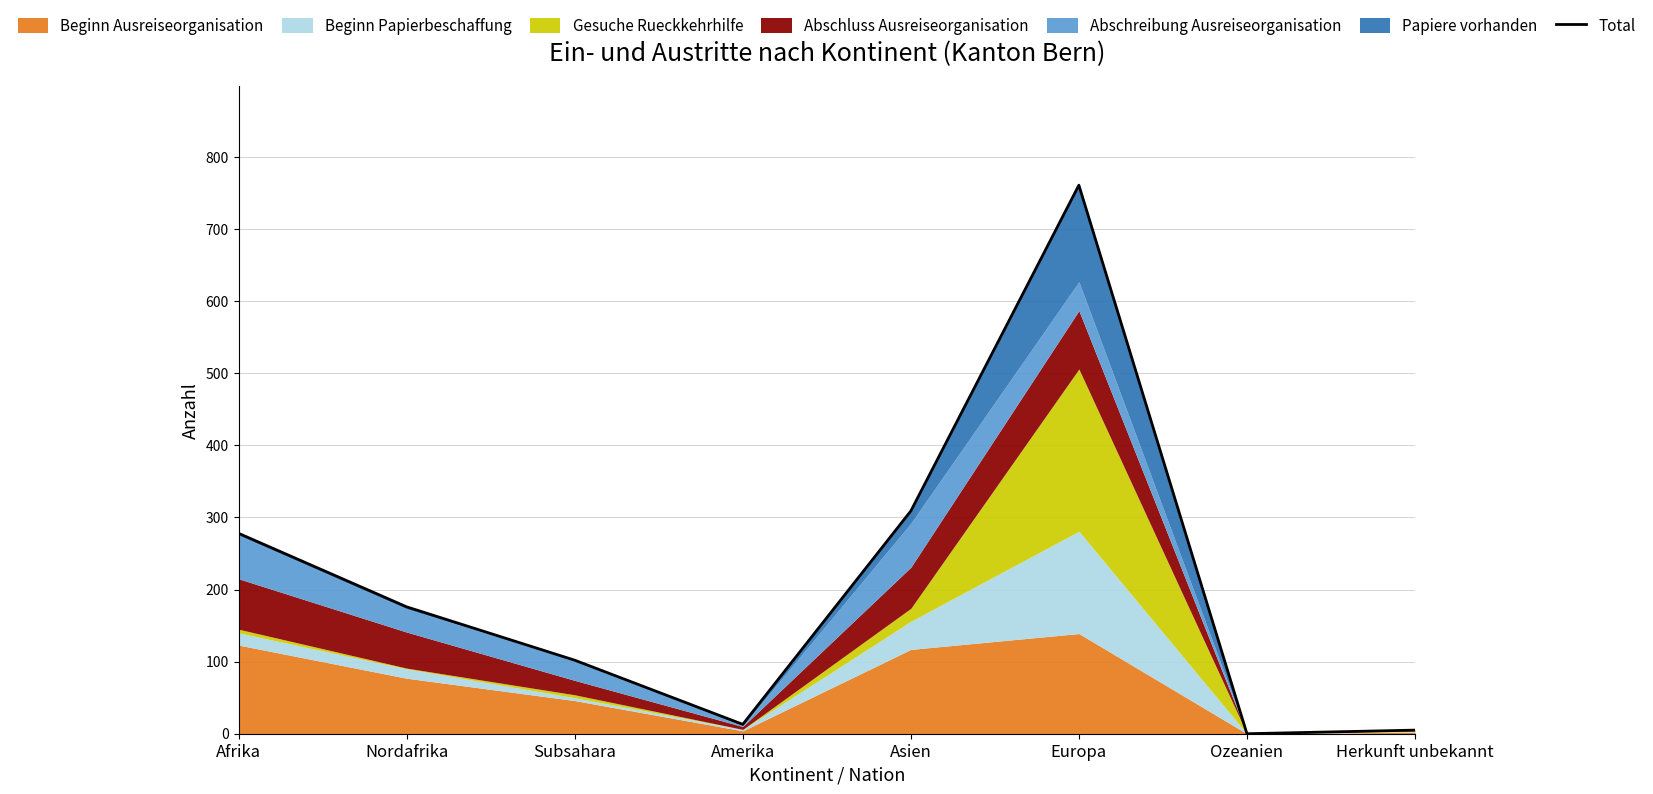

What is the label of the 6th point from the right?

Subsahara